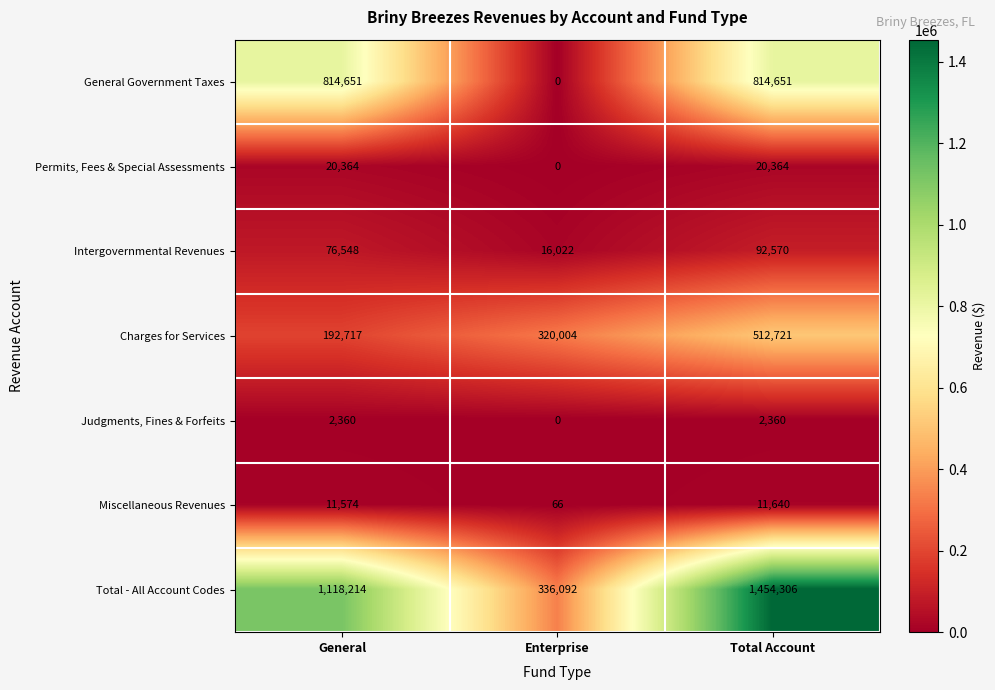

Which series has the largest total across all categories?

Total - All Account Codes